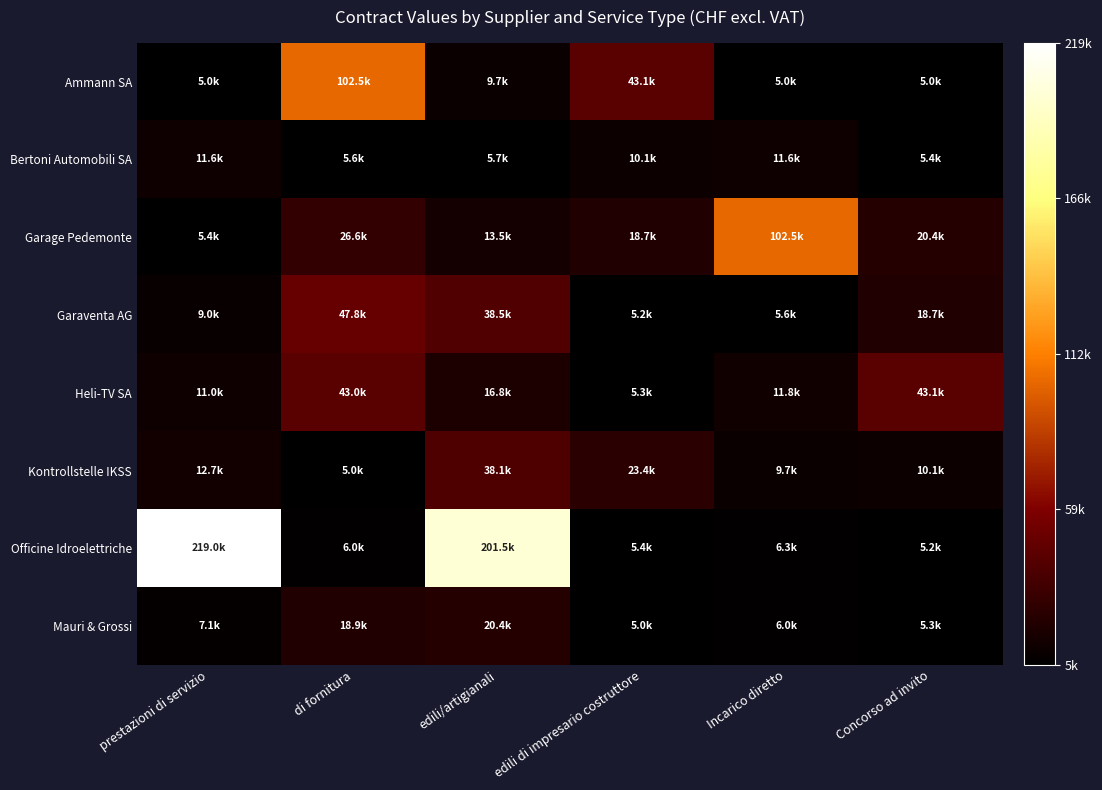

What is the difference between the highest and lowest values at edili di impresario costruttore?

38065.1